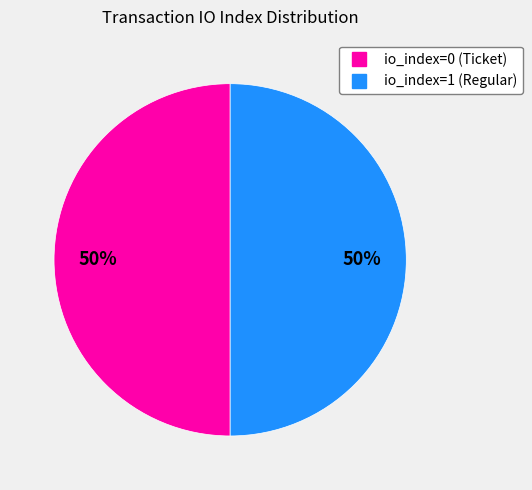

To the nearest percent, what portion does io_index=0 (Ticket) represent?

50%